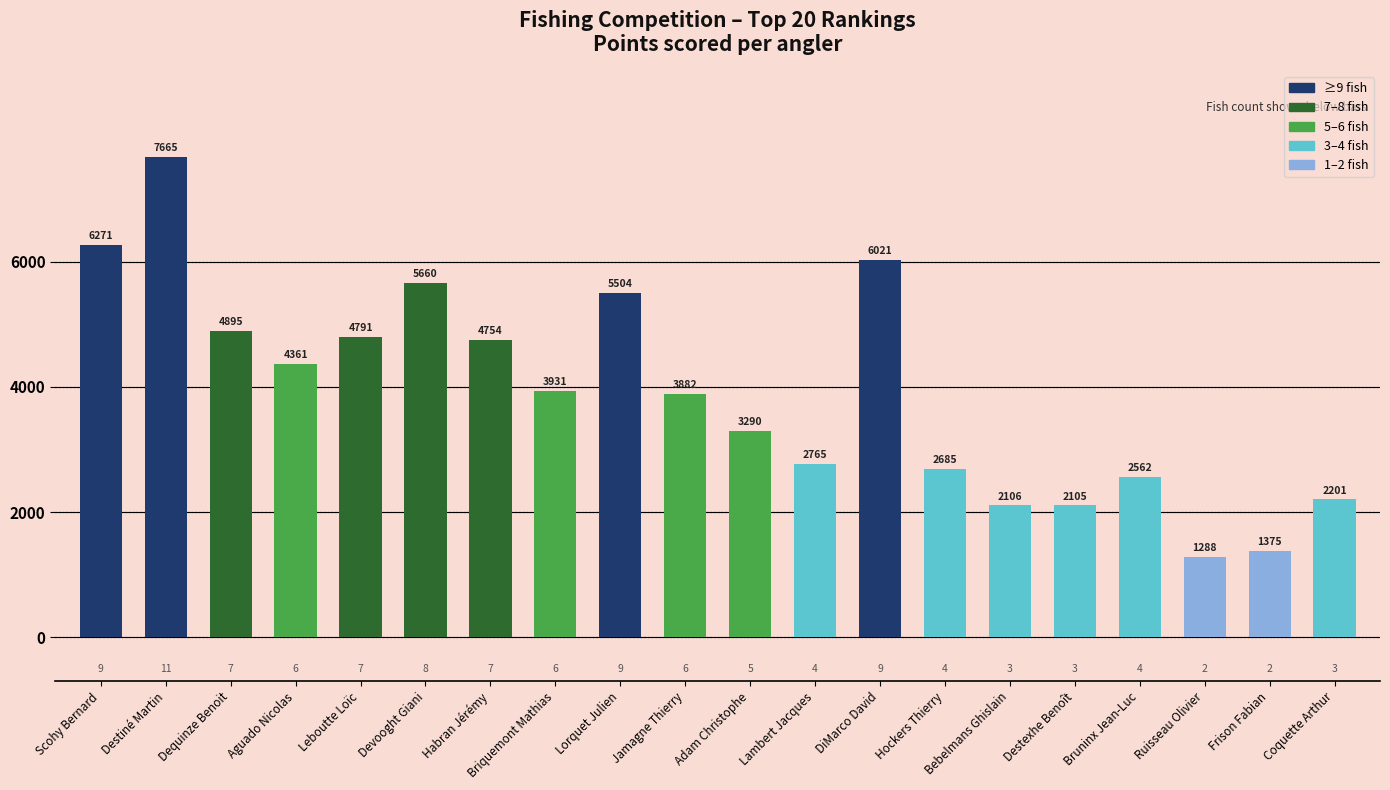

What is the ratio of the value at Aguado Nicolas to the value at DiMarco David?

0.7